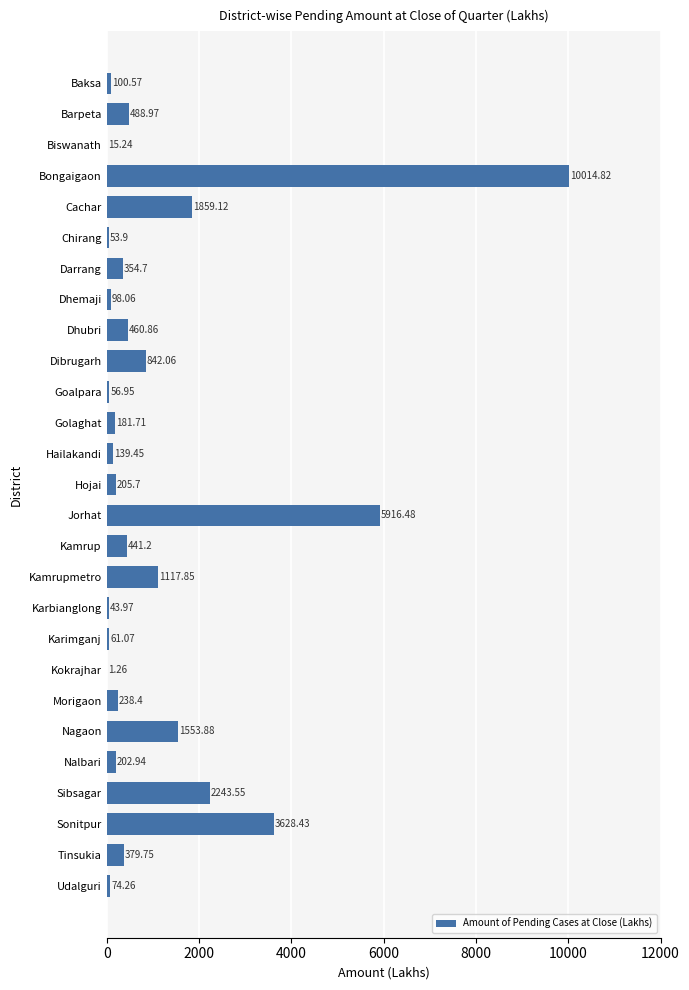

At which label is the value closest to 5008?

Jorhat